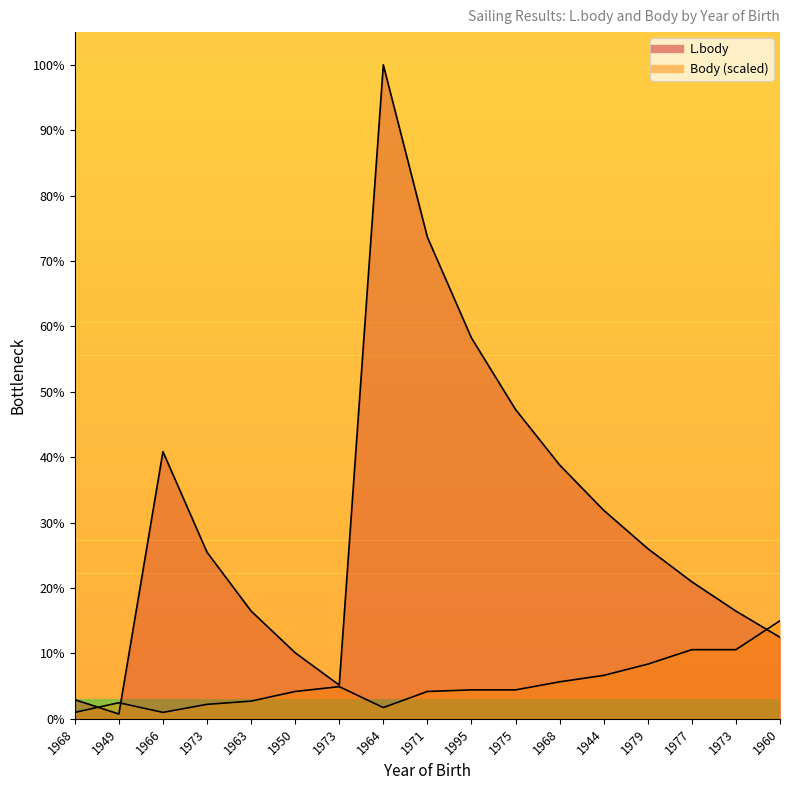

List the labels in order of L.body value, smallest first.

1949, 1968, 1973, 1950, 1960, 1973, 1963, 1977, 1973, 1979, 1944, 1968, 1966, 1975, 1995, 1971, 1964